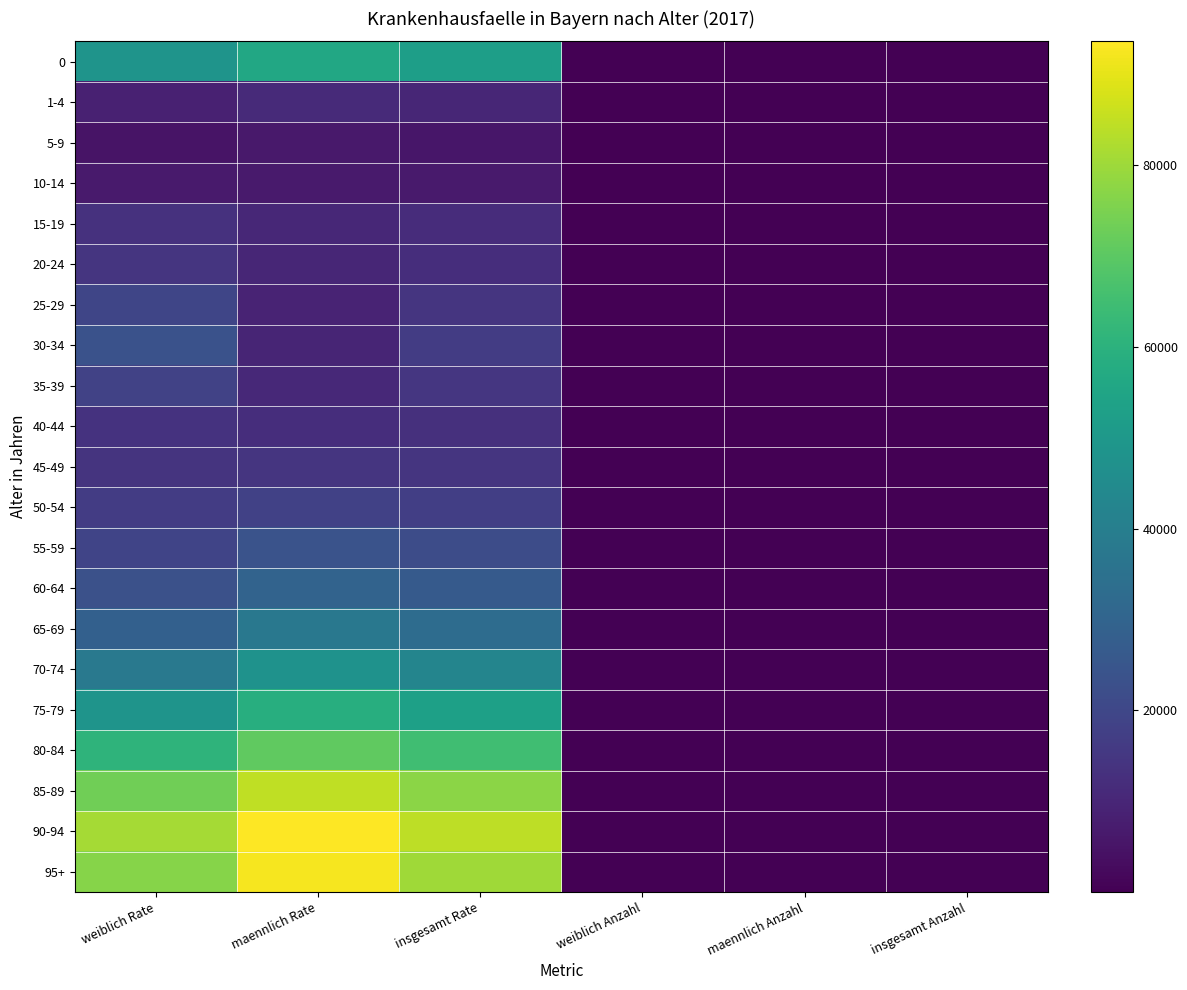

Reading left to right, what are all the values shown in this chart?

0: weiblich Rate=48369.9	maennlich Rate=56115.7	insgesamt Rate=52342.7	weiblich Anzahl=29.8	maennlich Anzahl=36.2	insgesamt Anzahl=66.0
1-4: weiblich Rate=8773.1	maennlich Rate=11127.3	insgesamt Rate=9982.4	weiblich Anzahl=20.4	maennlich Anzahl=27.3	insgesamt Anzahl=47.7
5-9: weiblich Rate=4894.2	maennlich Rate=6374.6	insgesamt Rate=5655.3	weiblich Anzahl=13.4	maennlich Anzahl=18.5	insgesamt Anzahl=31.9
10-14: weiblich Rate=6934.4	maennlich Rate=6844.0	insgesamt Rate=6889.5	weiblich Anzahl=19.6	maennlich Anzahl=20.3	insgesamt Anzahl=39.9
15-19: weiblich Rate=13235.4	maennlich Rate=10489.8	insgesamt Rate=11797.8	weiblich Anzahl=41.9	maennlich Anzahl=36.6	insgesamt Anzahl=78.4
20-24: weiblich Rate=14615.3	maennlich Rate=10117.5	insgesamt Rate=12258.1	weiblich Anzahl=53.5	maennlich Anzahl=40.9	insgesamt Anzahl=94.4
25-29: weiblich Rate=19723.1	maennlich Rate=9293.3	insgesamt Rate=14304.2	weiblich Anzahl=82.2	maennlich Anzahl=41.9	insgesamt Anzahl=124.1
30-34: weiblich Rate=23539.9	maennlich Rate=9865.8	insgesamt Rate=16519.5	weiblich Anzahl=96.5	maennlich Anzahl=42.7	insgesamt Anzahl=139.2
35-39: weiblich Rate=18612.3	maennlich Rate=10804.1	insgesamt Rate=14676.4	weiblich Anzahl=76.3	maennlich Anzahl=45.1	insgesamt Anzahl=121.4
40-44: weiblich Rate=13871.0	maennlich Rate=12414.2	insgesamt Rate=13141.1	weiblich Anzahl=54.5	maennlich Anzahl=49.2	insgesamt Anzahl=103.7
45-49: weiblich Rate=14239.4	maennlich Rate=14508.7	insgesamt Rate=14377.2	weiblich Anzahl=69.3	maennlich Anzahl=72.1	insgesamt Anzahl=141.4
50-54: weiblich Rate=16566.6	maennlich Rate=18105.1	insgesamt Rate=17346.2	weiblich Anzahl=89.3	maennlich Anzahl=99.9	insgesamt Anzahl=189.2
55-59: weiblich Rate=19306.1	maennlich Rate=23842.1	insgesamt Rate=21580.4	weiblich Anzahl=93.7	maennlich Anzahl=116.1	insgesamt Anzahl=209.8
60-64: weiblich Rate=23152.4	maennlich Rate=29741.3	insgesamt Rate=26383.4	weiblich Anzahl=93.5	maennlich Anzahl=115.3	insgesamt Anzahl=208.8
65-69: weiblich Rate=28820.6	maennlich Rate=37400.1	insgesamt Rate=32939.2	weiblich Anzahl=104.6	maennlich Anzahl=124.9	insgesamt Anzahl=229.5
70-74: weiblich Rate=37906.6	maennlich Rate=47739.6	insgesamt Rate=42553.7	weiblich Anzahl=111.1	maennlich Anzahl=124.9	insgesamt Anzahl=236.0
75-79: weiblich Rate=48498.1	maennlich Rate=58640.0	insgesamt Rate=53062.2	weiblich Anzahl=169.5	maennlich Anzahl=167.1	insgesamt Anzahl=336.5
80-84: weiblich Rate=60876.1	maennlich Rate=70601.5	insgesamt Rate=64899.1	weiblich Anzahl=143.6	maennlich Anzahl=116.5	insgesamt Anzahl=260.1
85-89: weiblich Rate=73320.5	maennlich Rate=84469.9	insgesamt Rate=77327.3	weiblich Anzahl=104.1	maennlich Anzahl=66.3	insgesamt Anzahl=170.4
90-94: weiblich Rate=80872.6	maennlich Rate=93598.5	insgesamt Rate=84355.5	weiblich Anzahl=54.3	maennlich Anzahl=22.8	insgesamt Anzahl=77.1
95+: weiblich Rate=76495.1	maennlich Rate=92355.4	insgesamt Rate=80168.0	weiblich Anzahl=13.4	maennlich Anzahl=4.2	insgesamt Anzahl=17.6